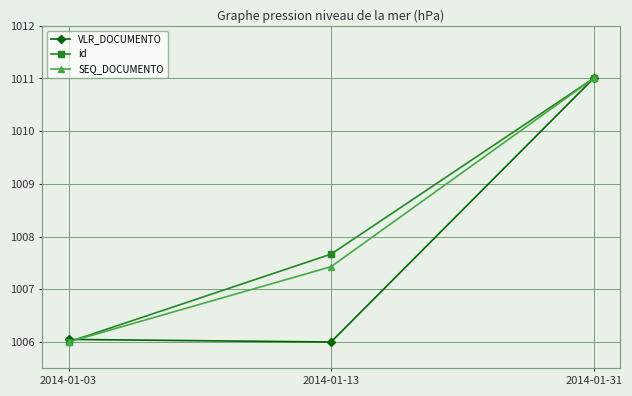

Does the chart have visible grid lines?

Yes